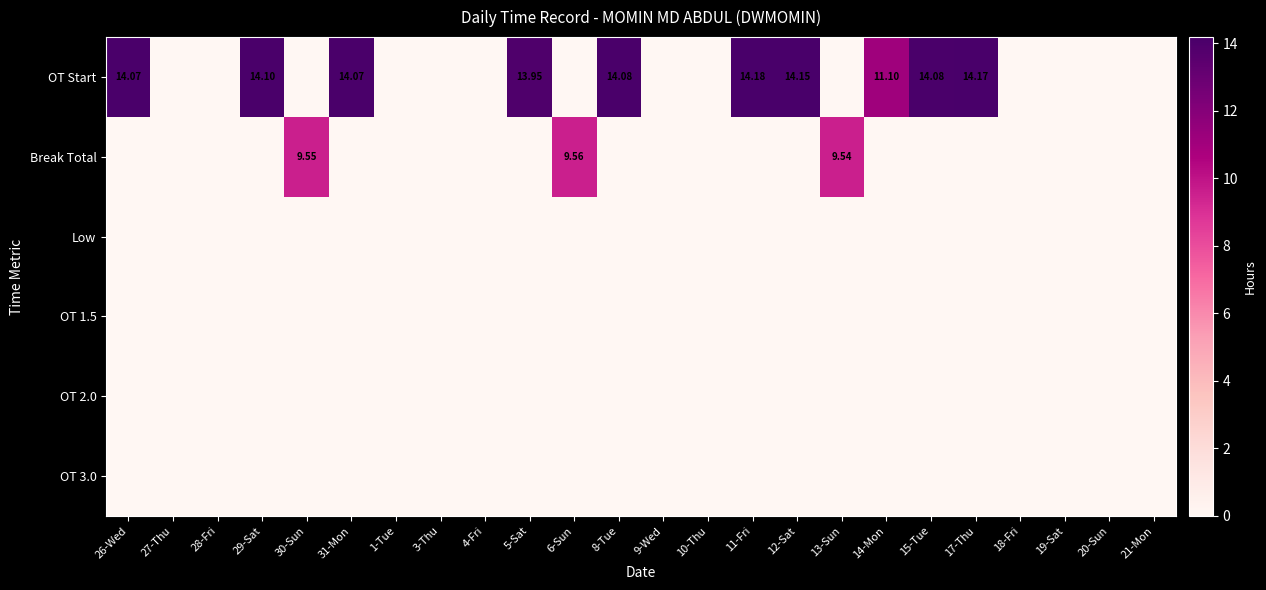

True or false: OT 2.0 has a value of 0.0 at 9-Wed.

True